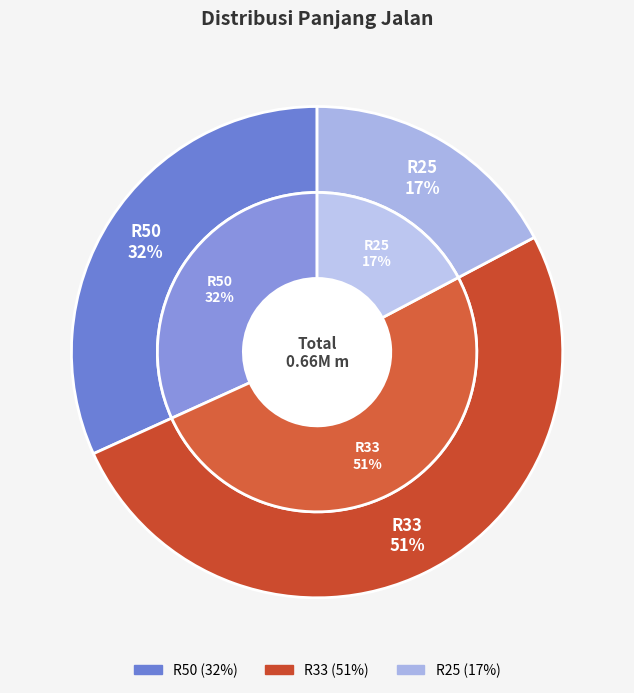

Which slice is the largest?

R33